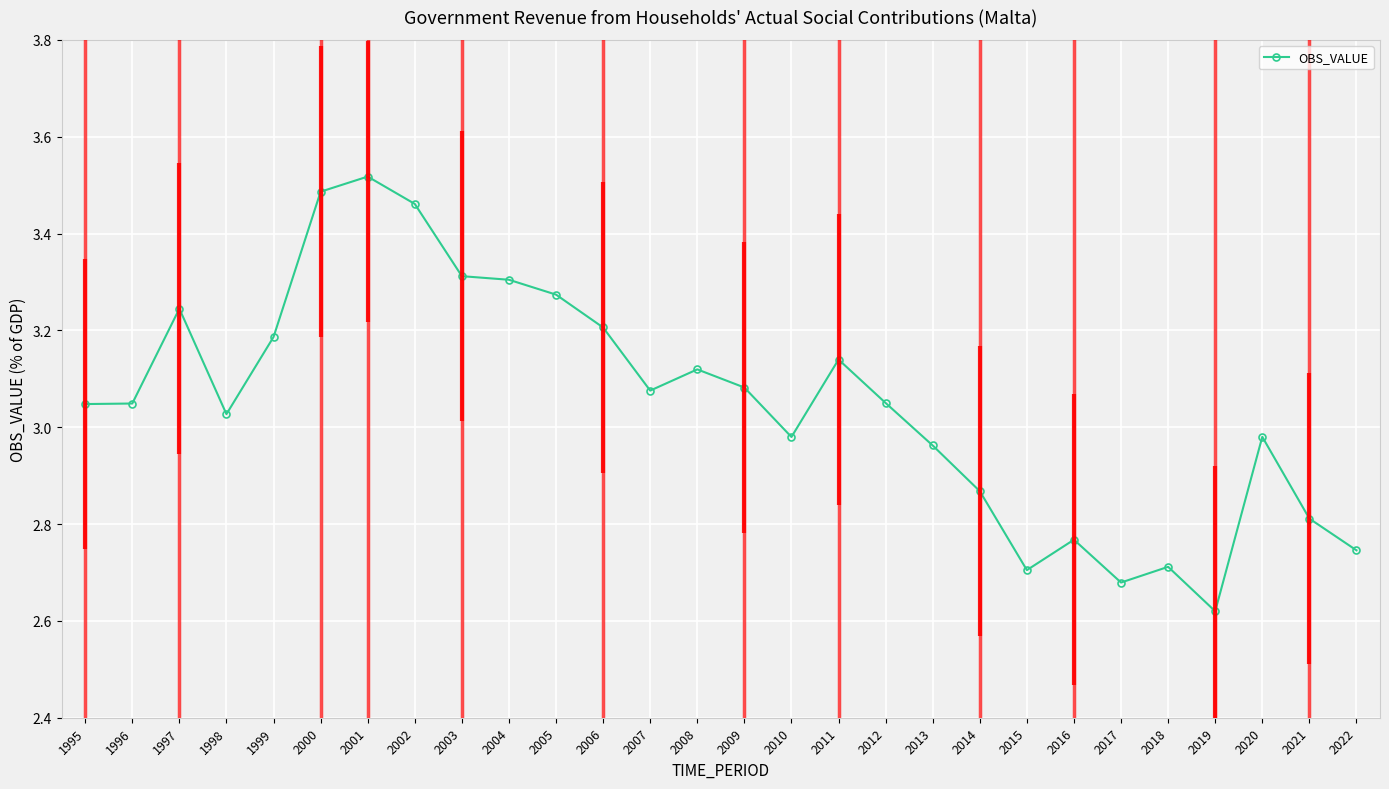

List the labels in order of value, smallest first.

2019, 2017, 2015, 2018, 2022, 2016, 2021, 2014, 2013, 2010, 2020, 1998, 1995, 1996, 2012, 2007, 2009, 2008, 2011, 1999, 2006, 1997, 2005, 2004, 2003, 2002, 2000, 2001